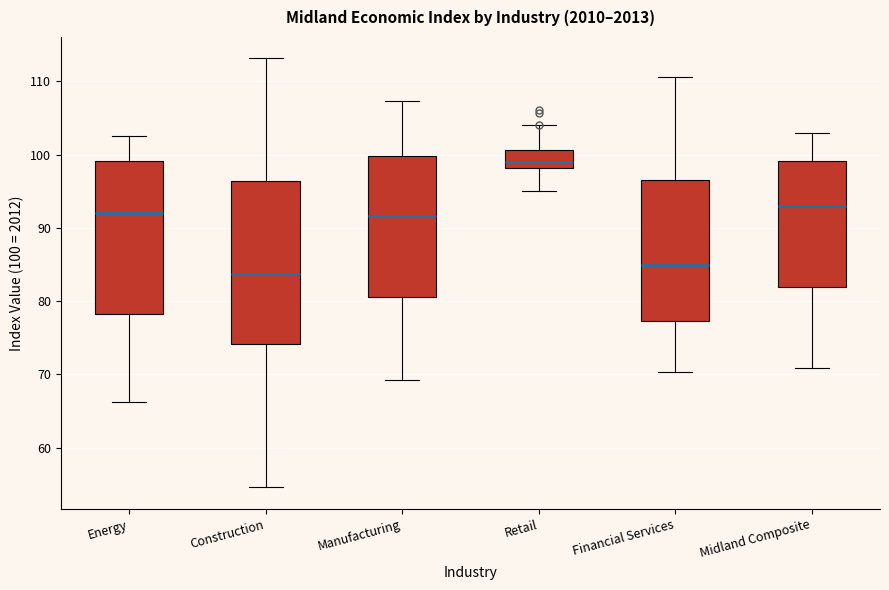

Where is the lower edge of the box for Energy on the y-axis? The values are not printed on the chart, so give them approximately, as read against the axis.

78